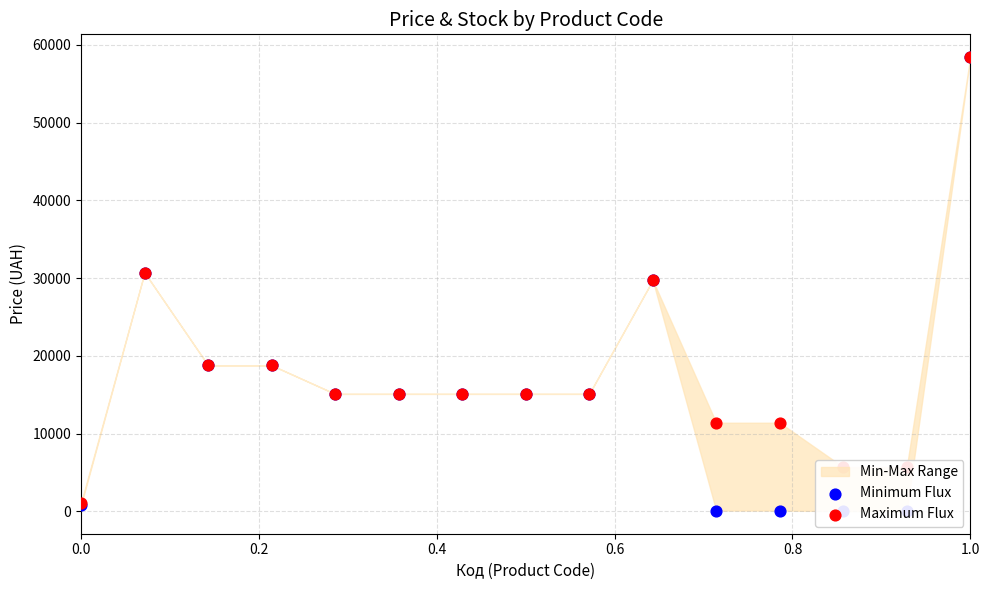

At how many categories does at least one series exceed 48212?

1